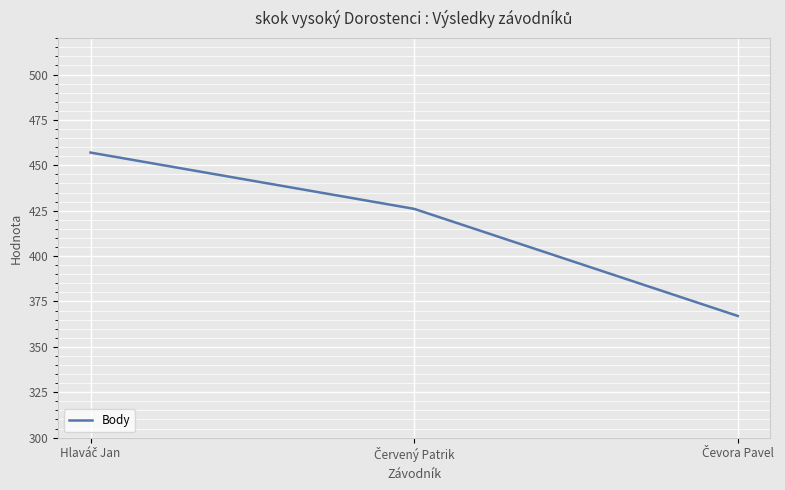

Reading left to right, extract all data points from this chart.

457	426	367